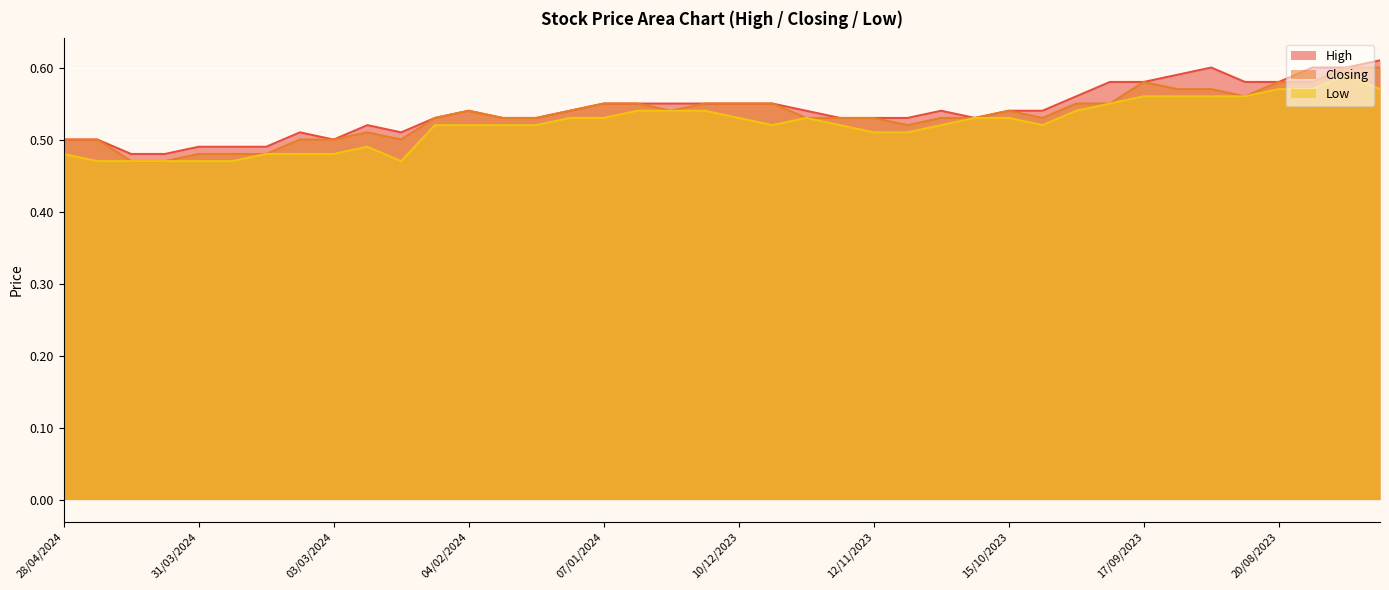

What position from the left is 03/03/2024?

9